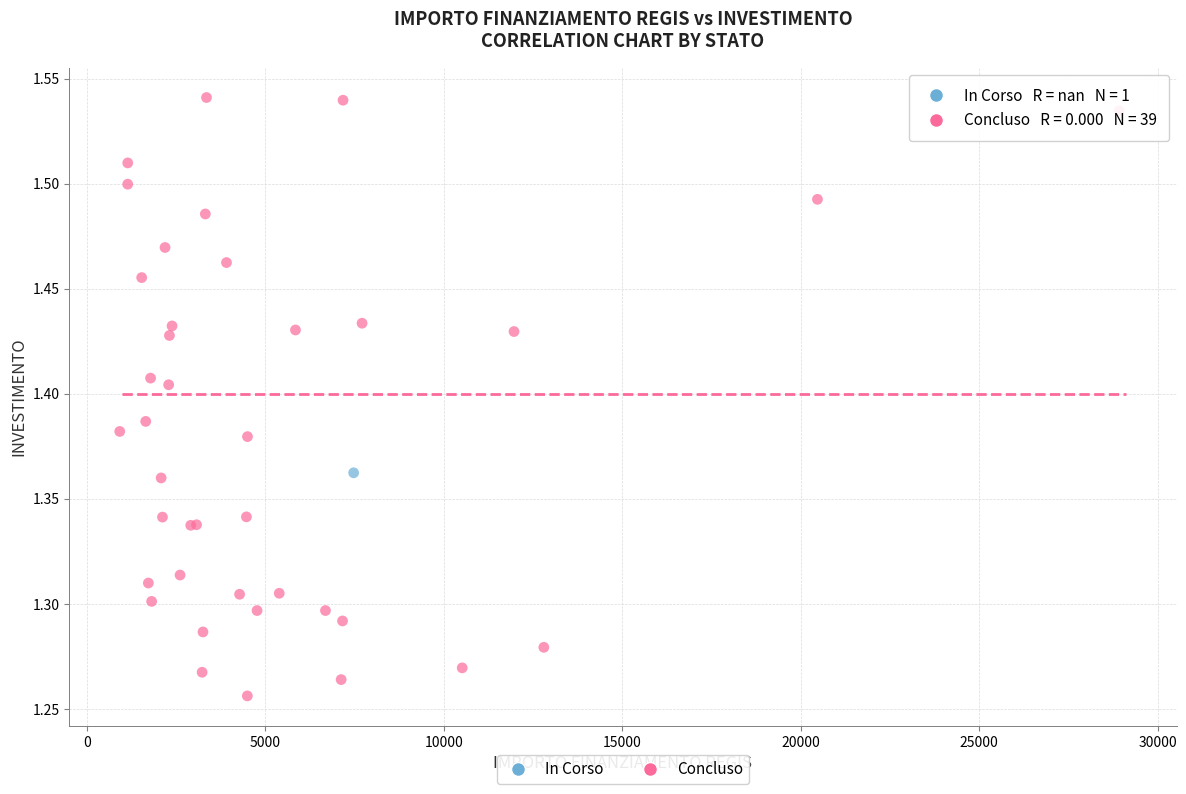

What are all the series names shown in the legend?

In Corso, Concluso